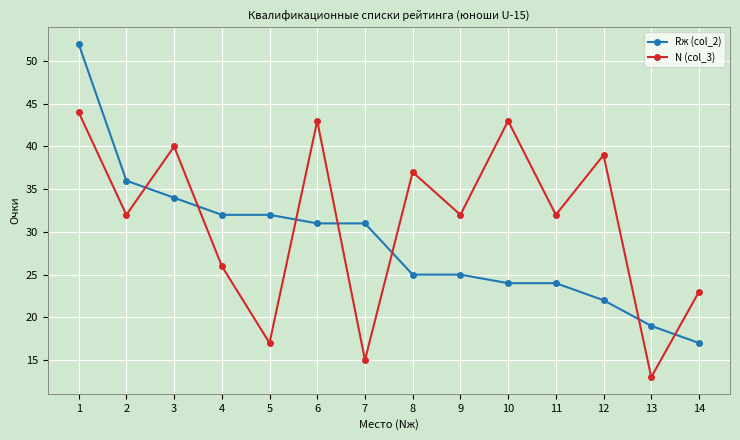

Is it true that N (col_3) equals 32 at 9?

True